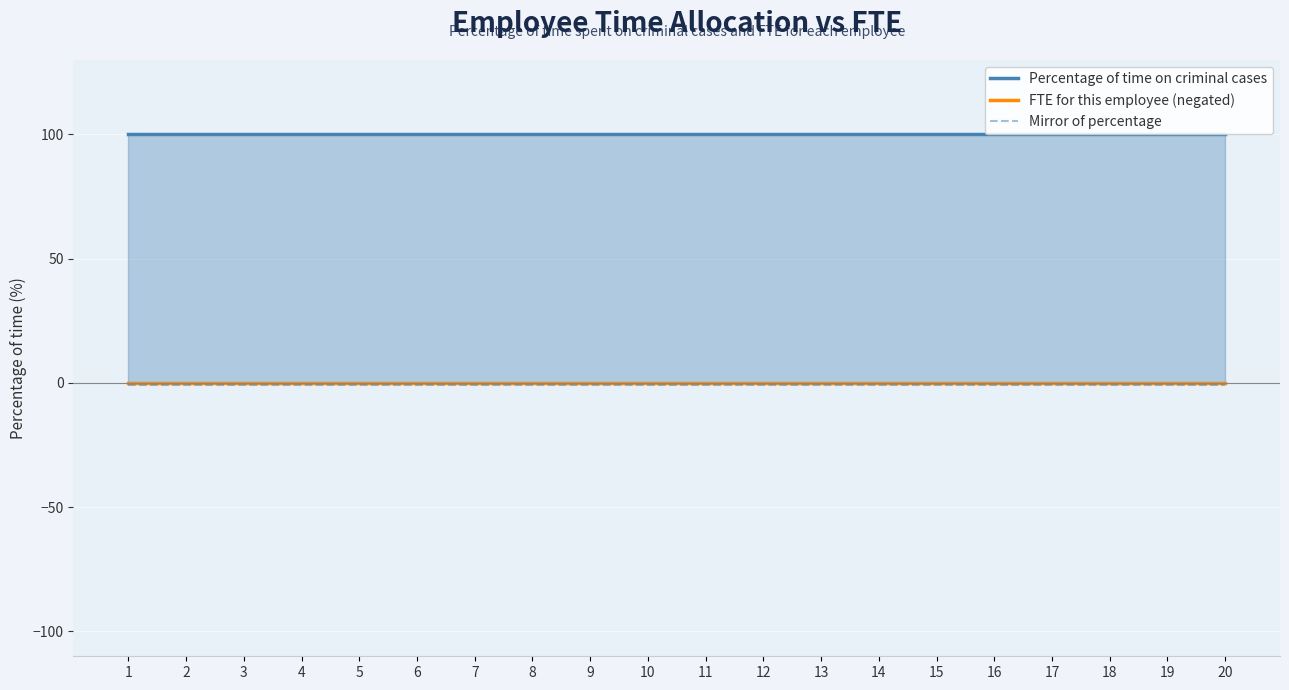

Is the value of Percentage of time on criminal cases at 19 greater than the value of Mirror of percentage at 2?

Yes